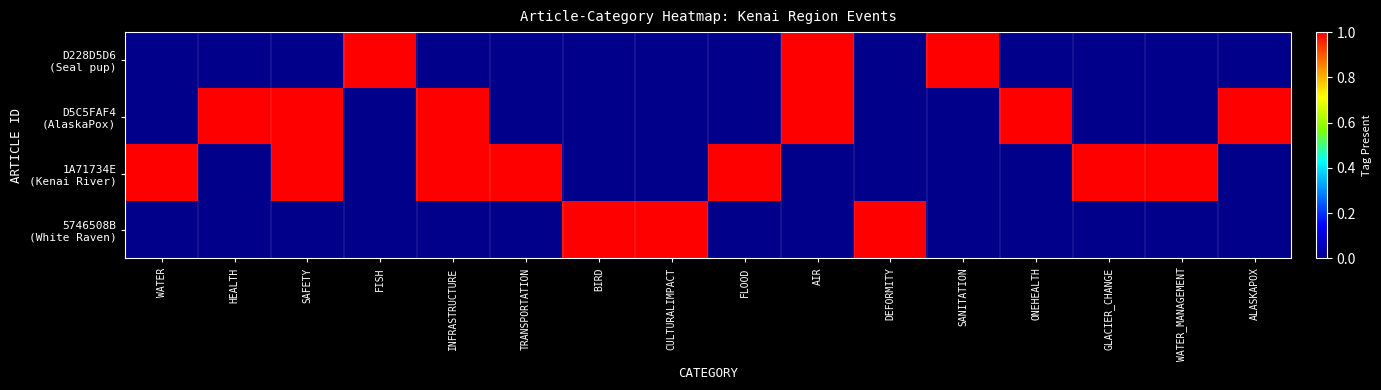

Rank the series at FISH from highest to lowest value.

D228D5D6 (Seal pup), D5C5FAF4 (AlaskaPox), 1A71734E (Kenai River), 5746508B (White Raven)